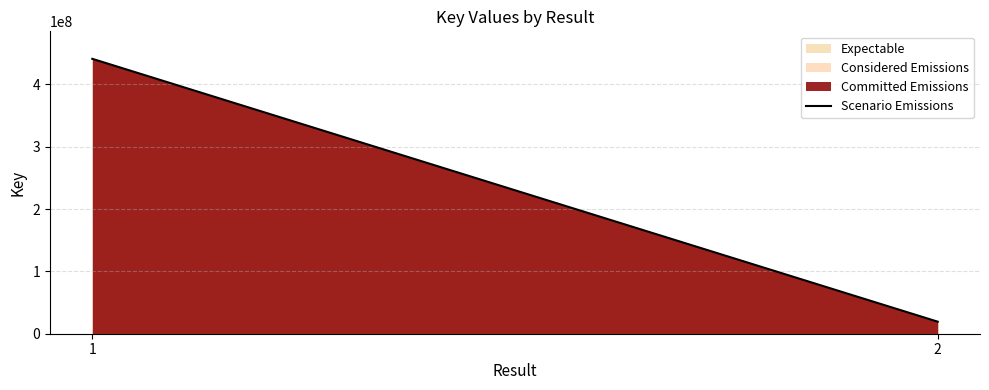

Is it true that the value at 1 is 441131901?

True